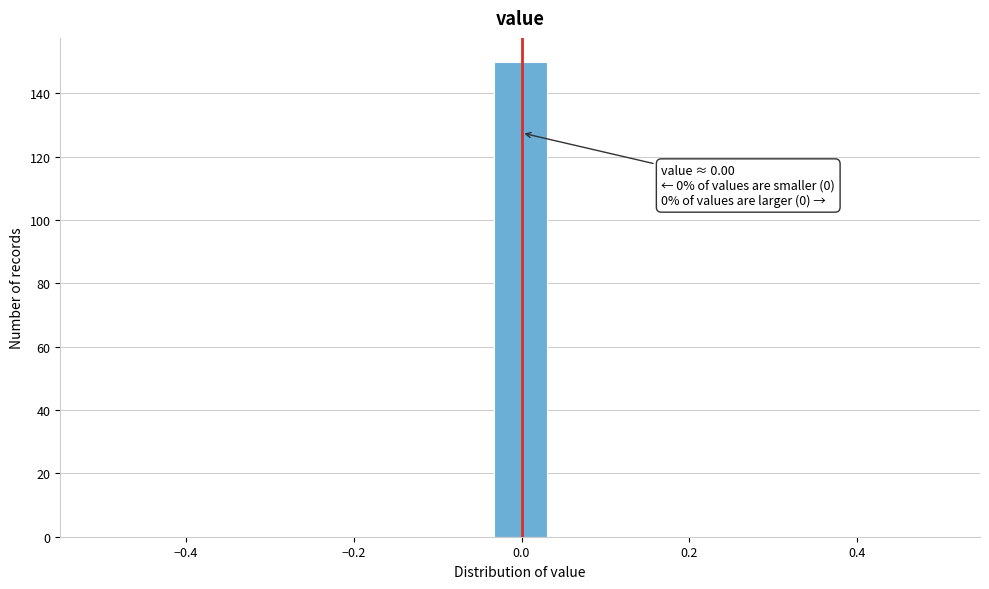

Read against the x-axis, roughly where is the centre of the tallest bar?

0.00